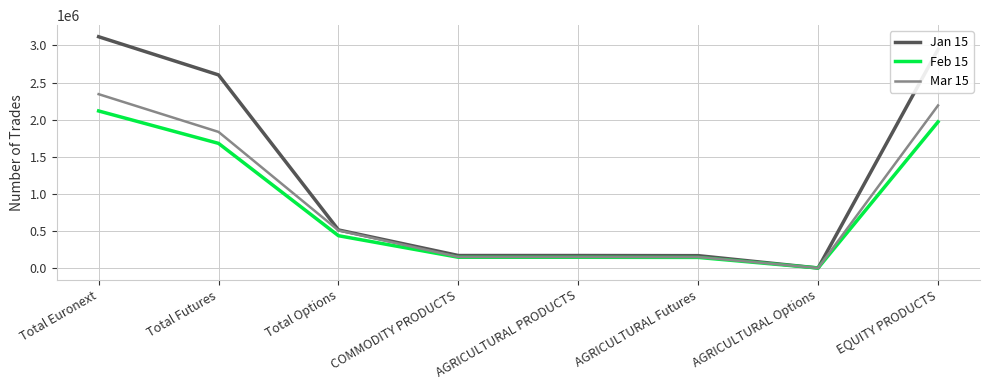

Is the value of Jan 15 at Total Euronext greater than the value of Feb 15 at EQUITY PRODUCTS?

Yes